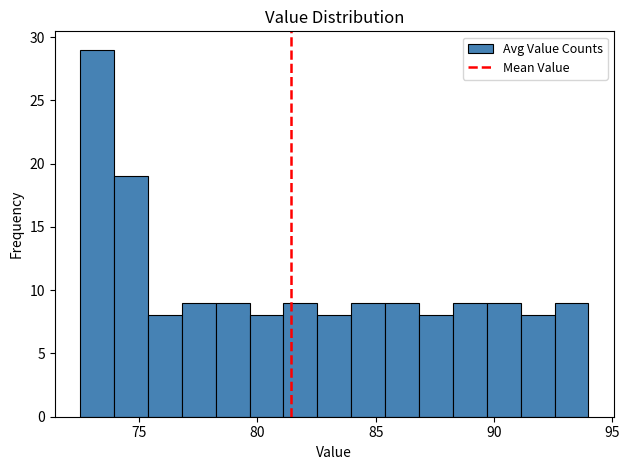

Read against the x-axis, roughly where is the centre of the tallest bar?

73.0